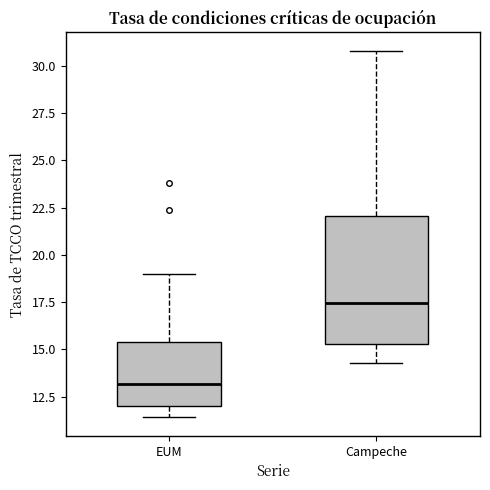

Reading left to right, transcribe this box plot: for each box, give where its median line is, the range the box spans, and where its two whiskers end, as read against the y-axis. The values are not printed on the chart, so give them approximately, as read against the axis.

EUM: median 13.0, box 12.0 to 15.5, whiskers 11.5 to 19.0
Campeche: median 17.5, box 15.5 to 22.0, whiskers 14.5 to 31.0